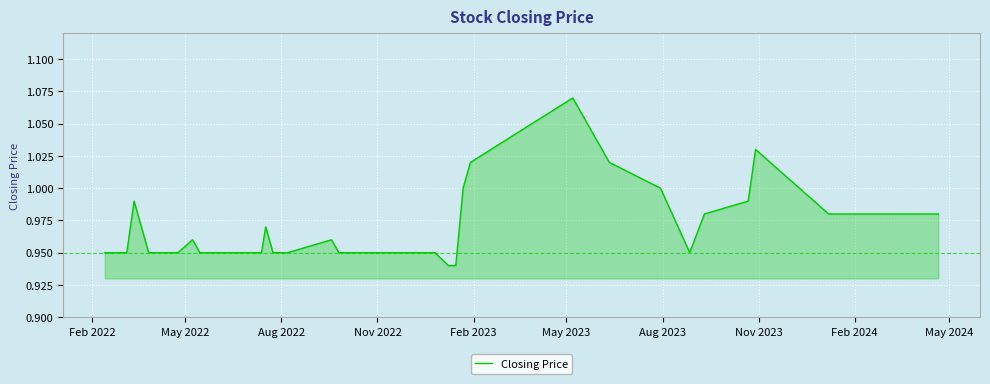

What is the greatest value displayed?

1.1